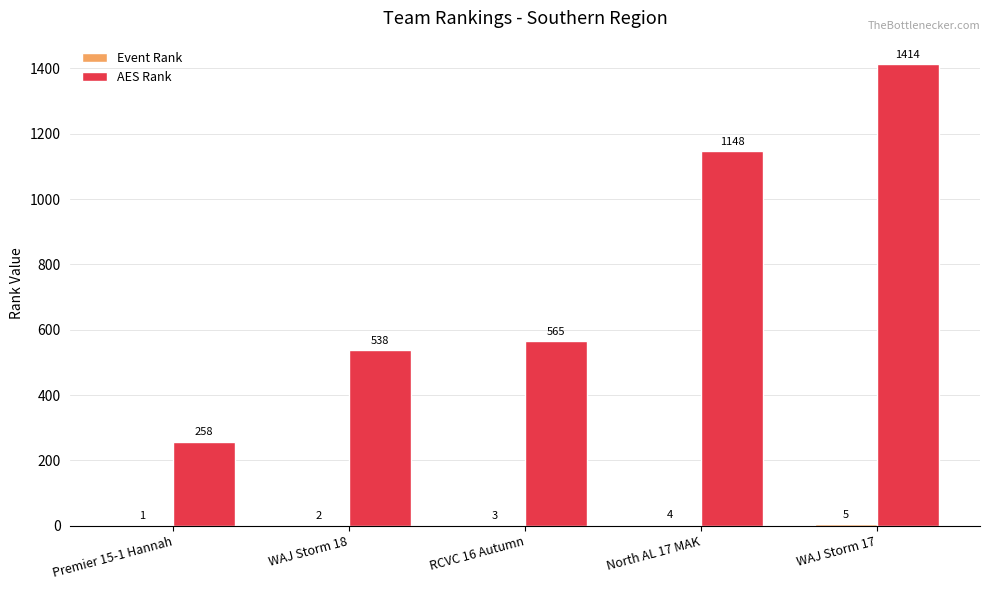

What is the greatest value displayed?

1414